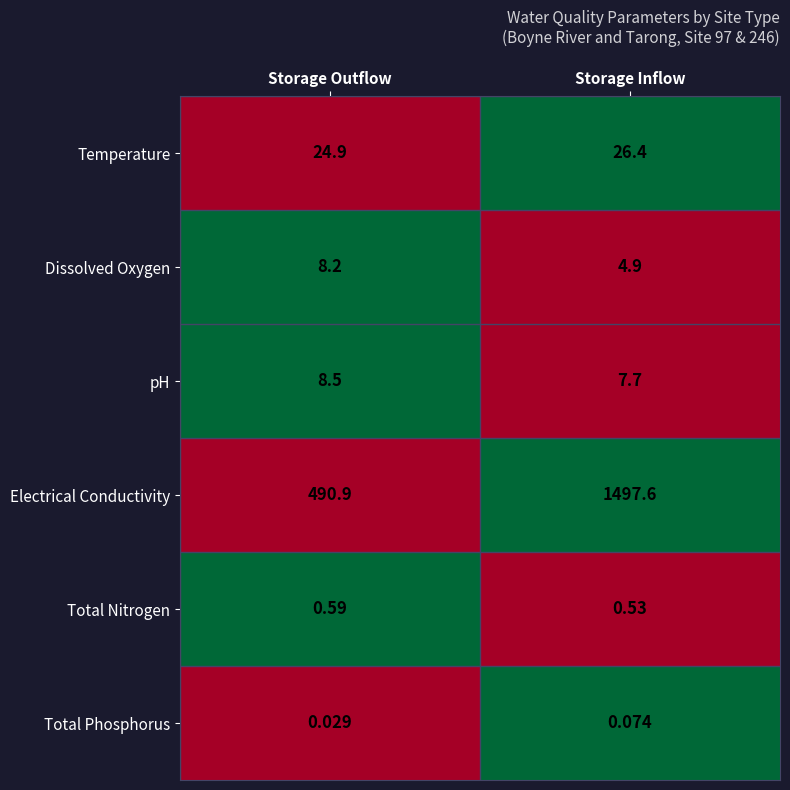

What is the total value across all series at Storage Outflow?

533.1